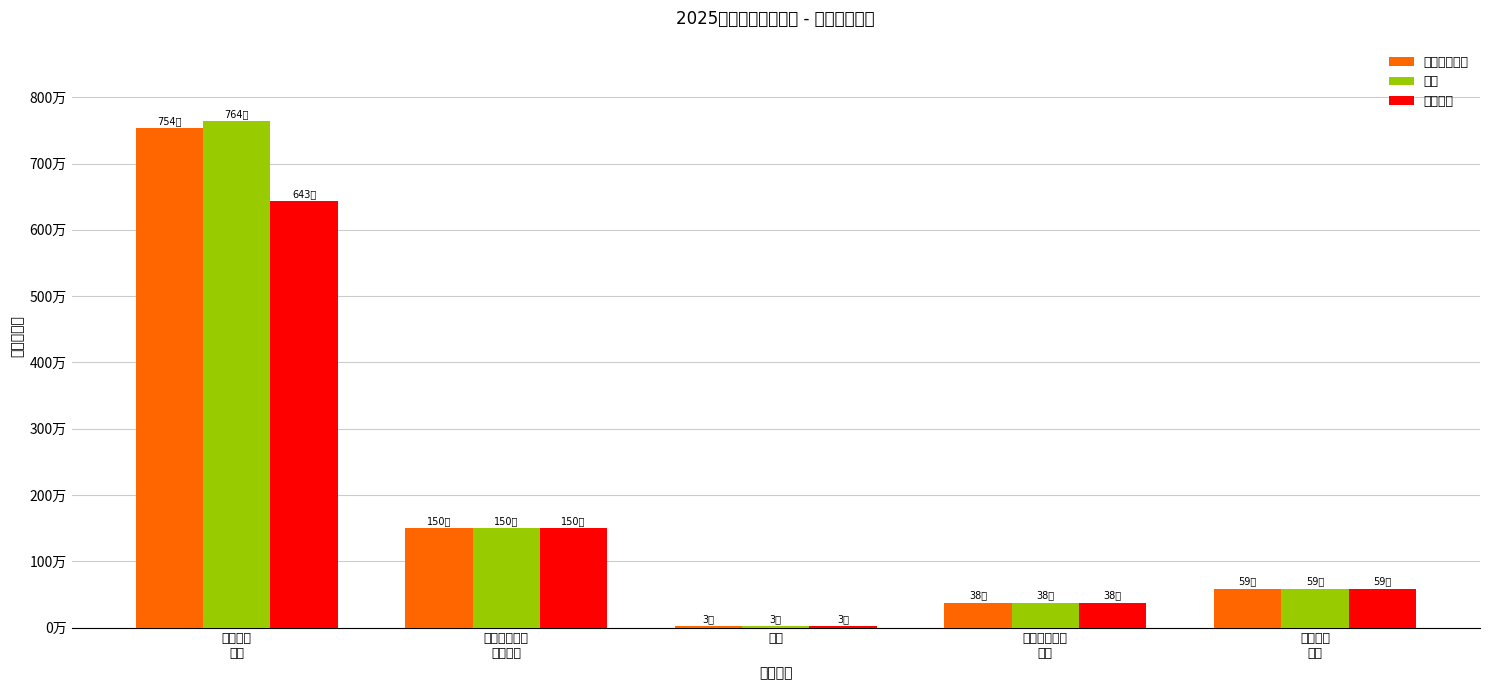

What is the minimum value for 一般公共预算?

28802.4